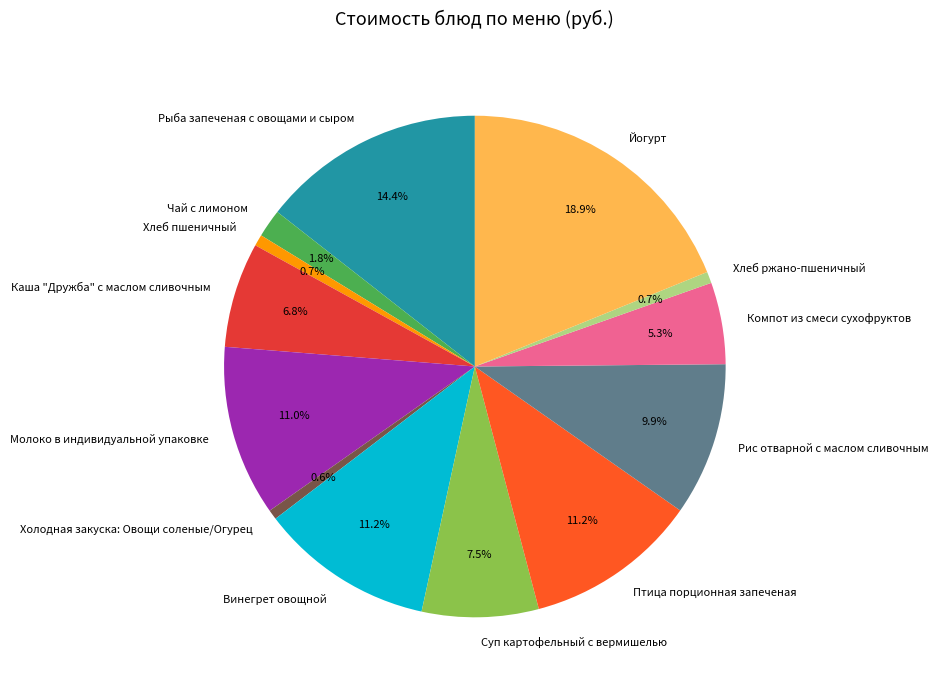

To the nearest percent, what portion does Рыба запеченая с овощами и сыром represent?

14%